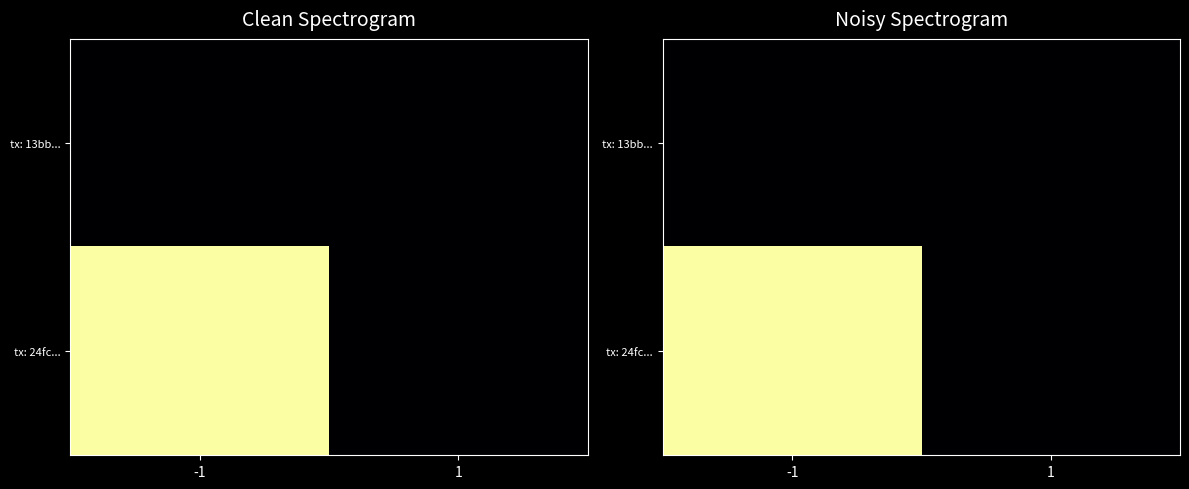

How many values in tx: 24fc... are above zero?

1